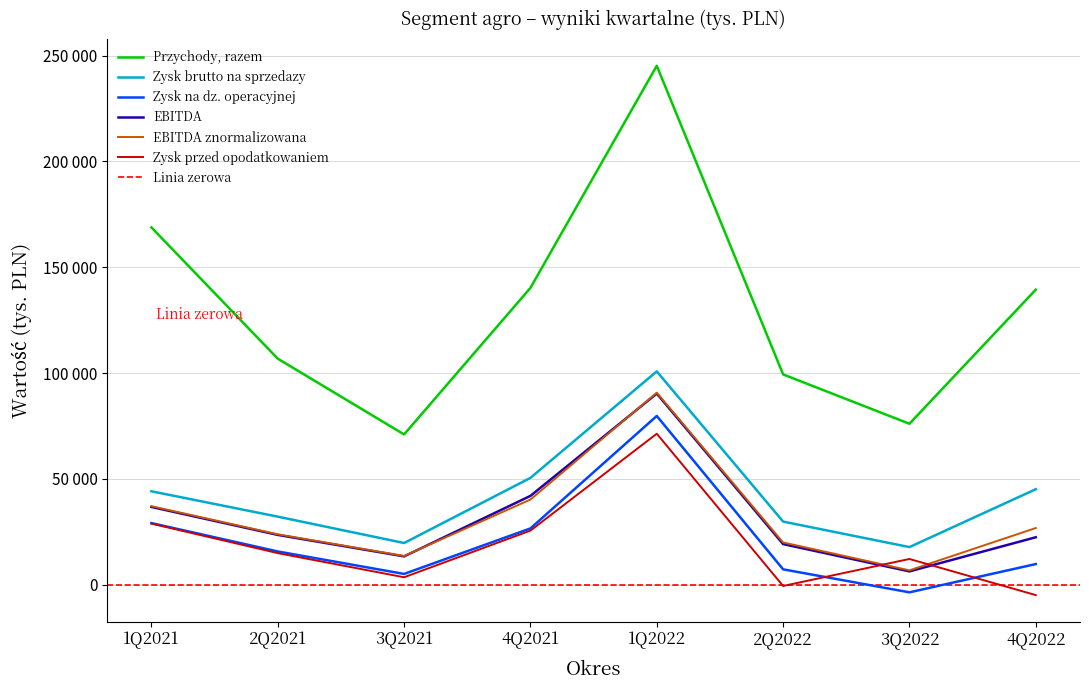

Between 3Q2021 and 3Q2022, which series saw the biggest shift?

Zysk na dz. operacyjnej